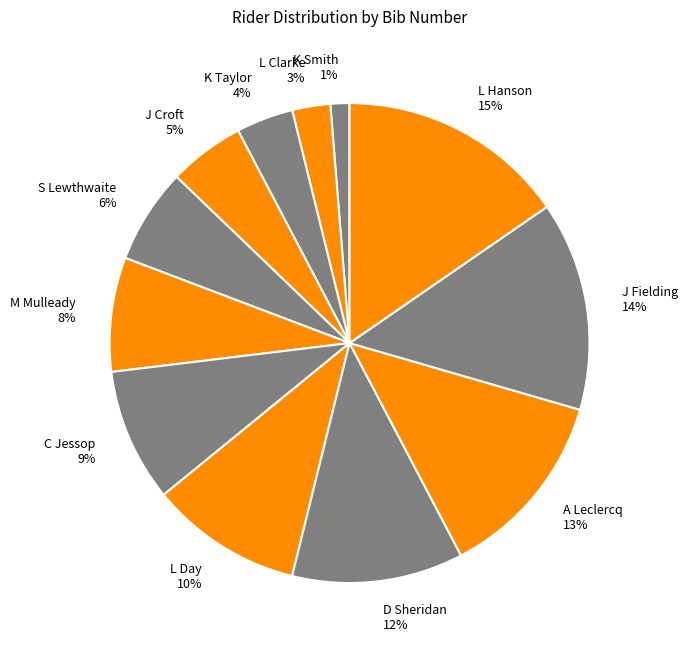

What is the ratio of the value at J Fielding to the value at M Mulleady?

1.8